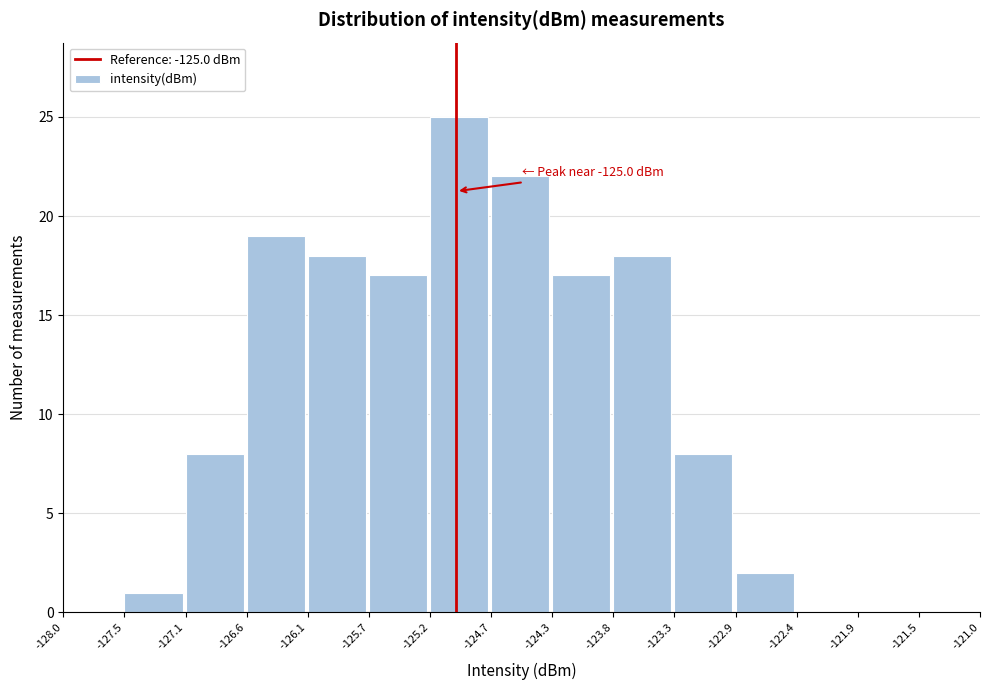

Which range on the x-axis has the tallest bar?

-125.2 to -124.7